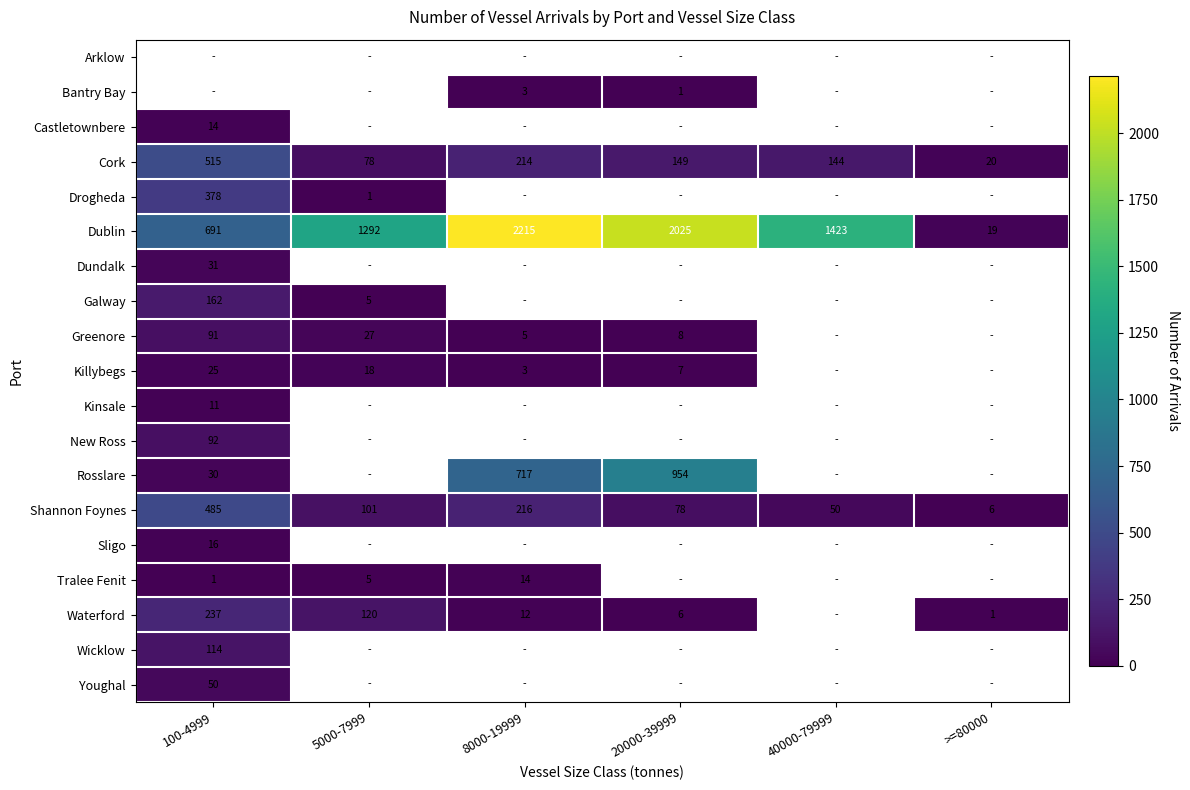

The Shannon Foynes series shows 82 at 40000-79999. True or false?

False